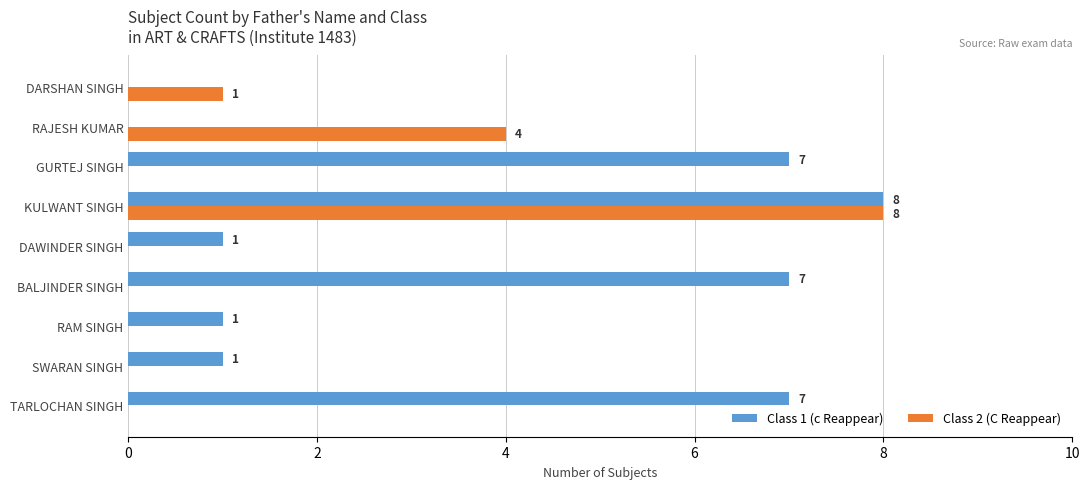

Which category has the highest value in the Class 2 (C Reappear) series?

KULWANT SINGH